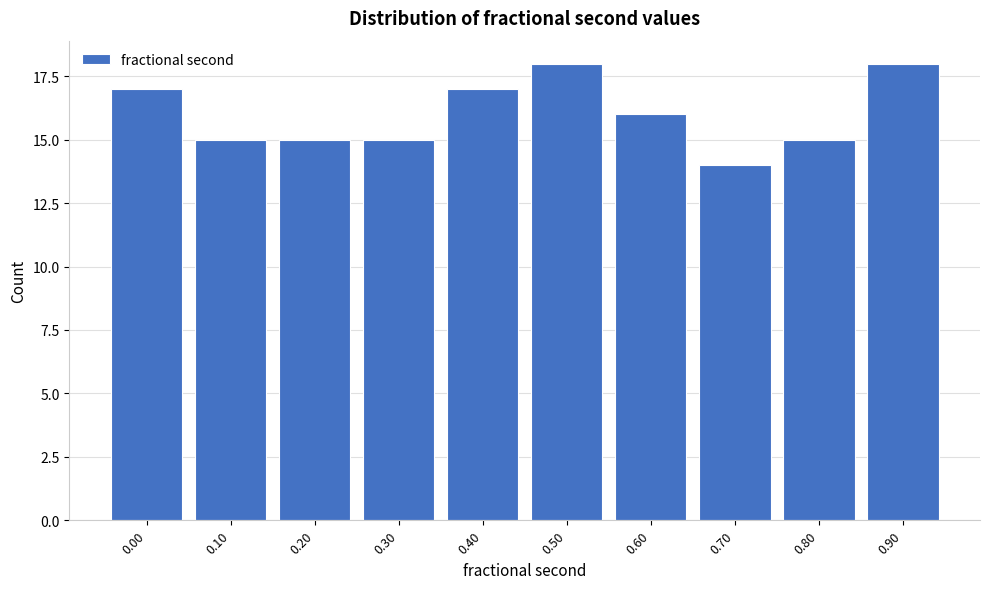

Reading left to right, list all the values displayed in this chart.

17	15	15	15	17	18	16	14	15	18